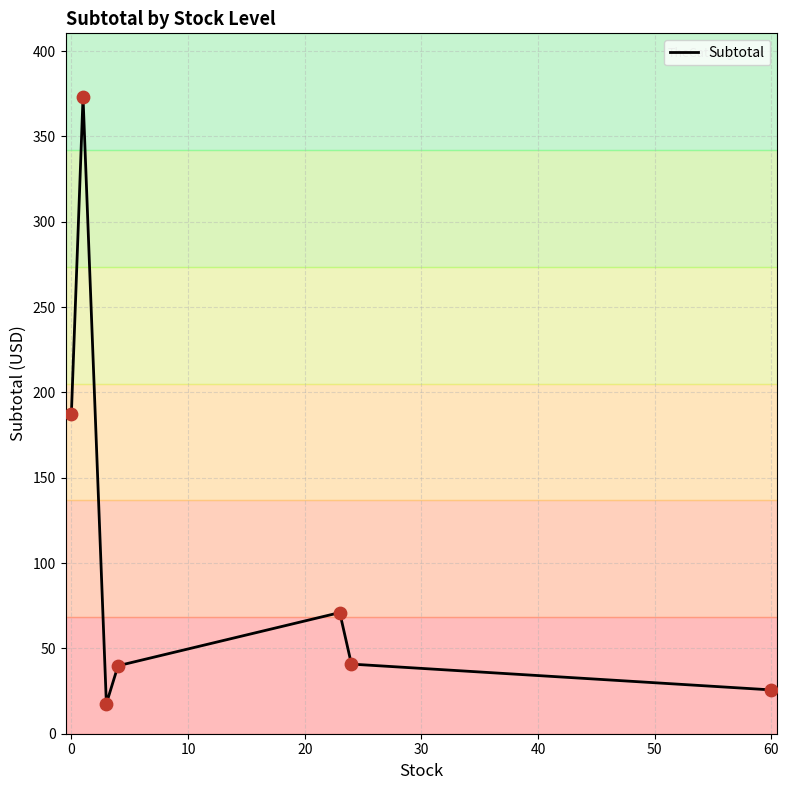

What is the difference between the maximum and second lowest values?

347.4